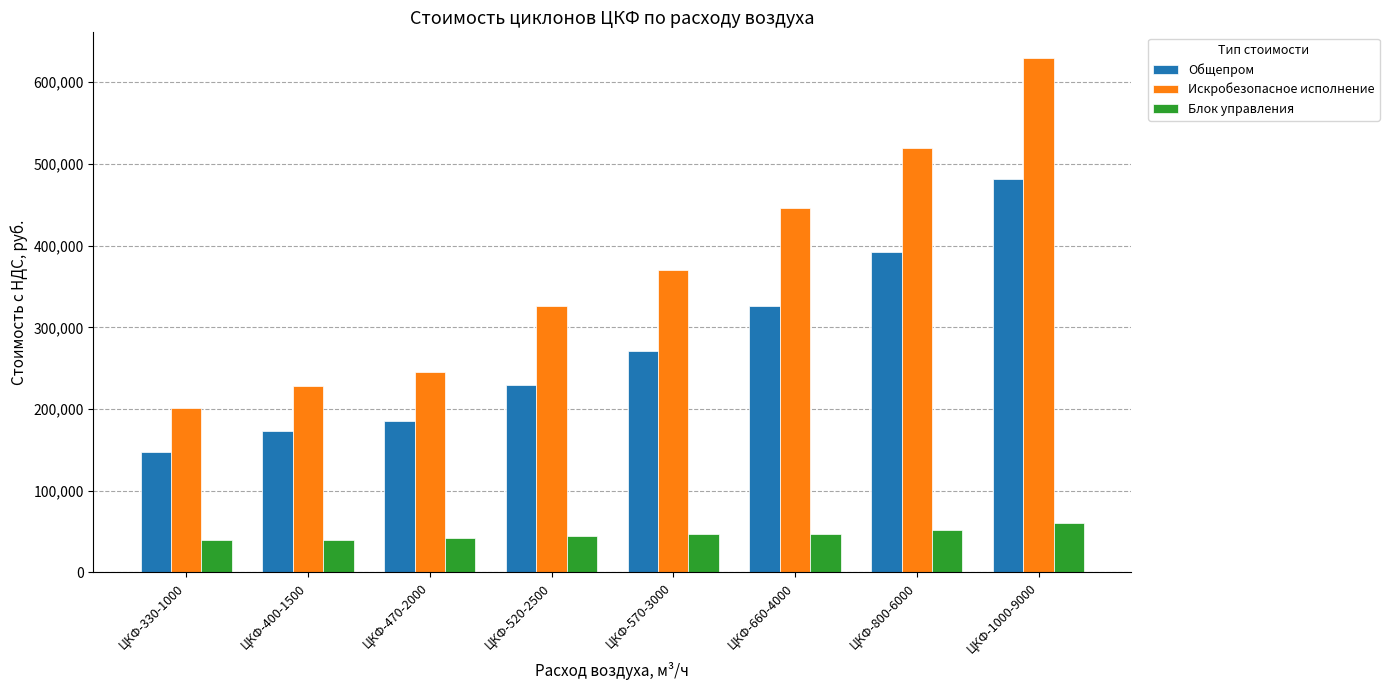

Rank the series by their maximum value, from highest to lowest.

Искробезопасное исполнение, Общепром, Блок управления